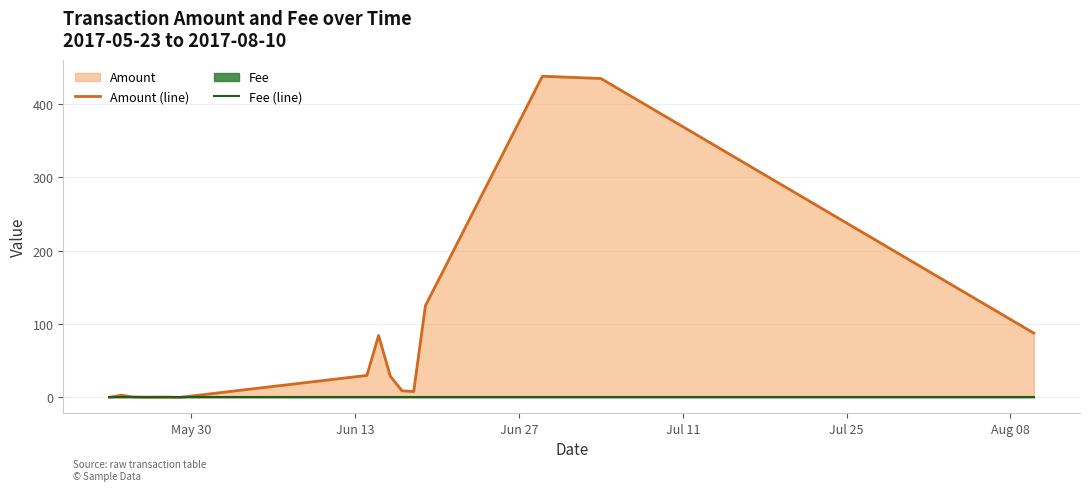

List the series in order of their peak value, lowest first.

Fee (line), Amount (line)